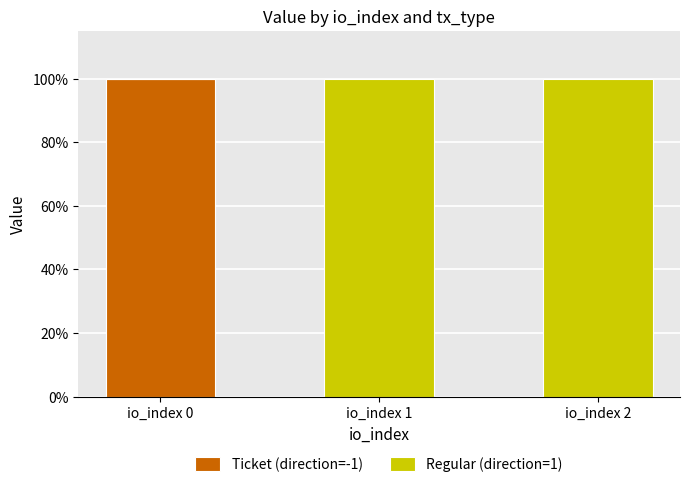

What are all the series names shown in the legend?

Ticket (direction=-1), Regular (direction=1)